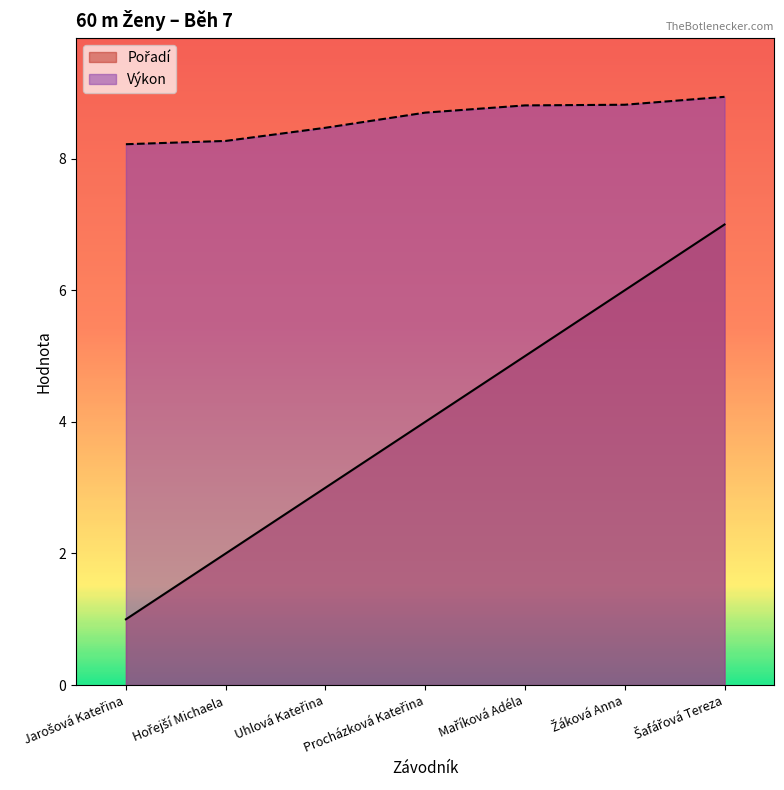

What is the difference between the second highest and second lowest values in the Výkon series?

0.6